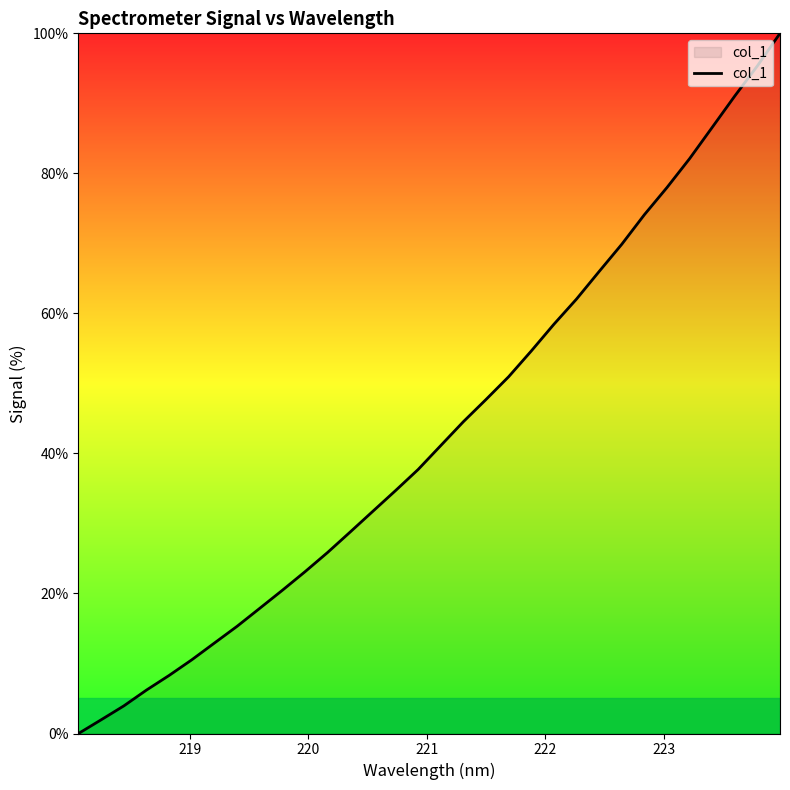

What is the average value?

43.2